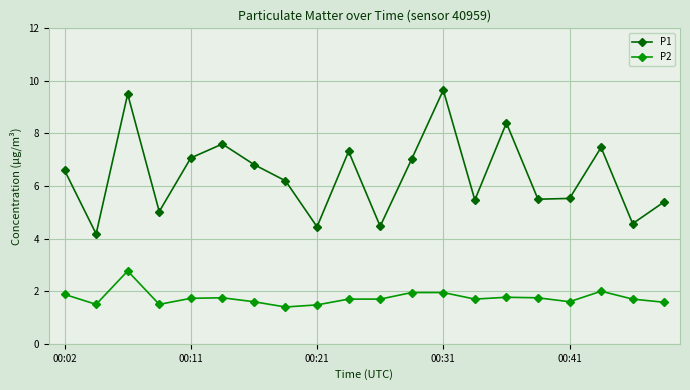

Which series has the largest total across all categories?

P1